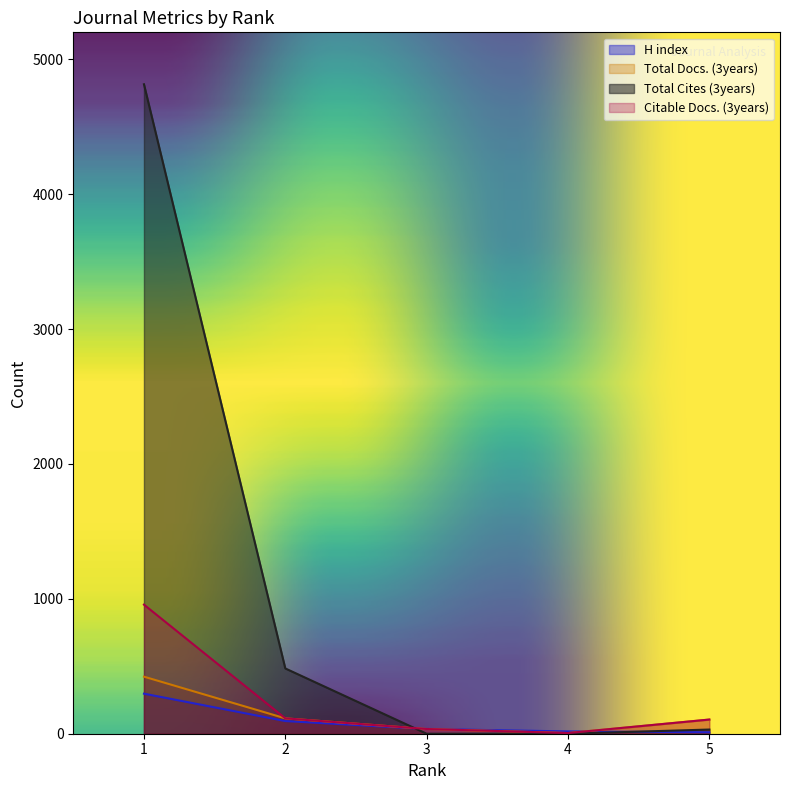

Where is Total Cites (3years) nearest to the value 2407?

2